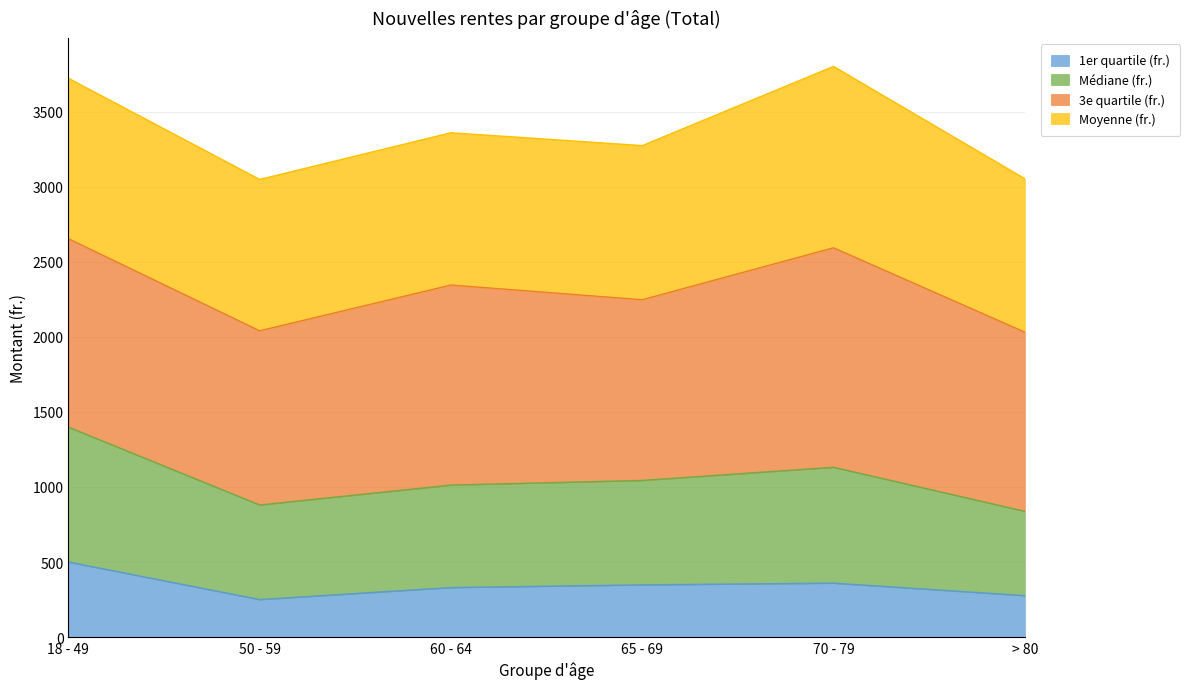

True or false: 1er quartile (fr.) and Médiane (fr.) intersect in this chart.

False